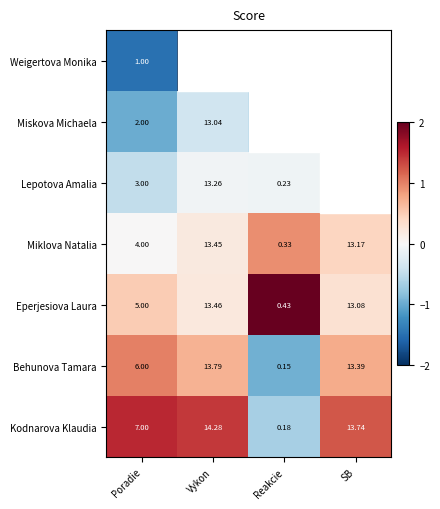

Where is Behunova Tamara nearest to the value 6?

Poradie